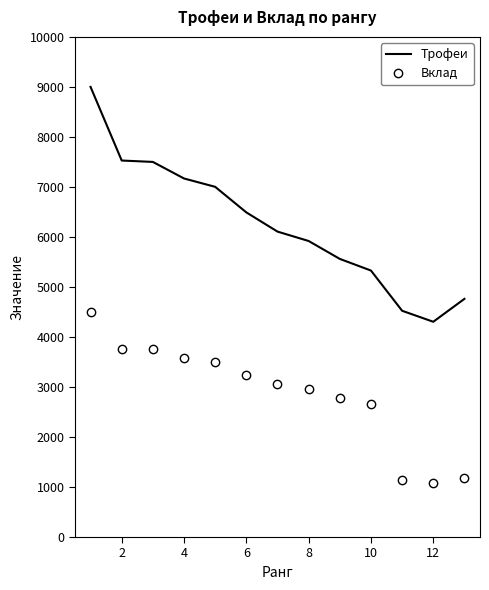

List the series in order of their overall mean, highest first.

Трофеи, Вклад